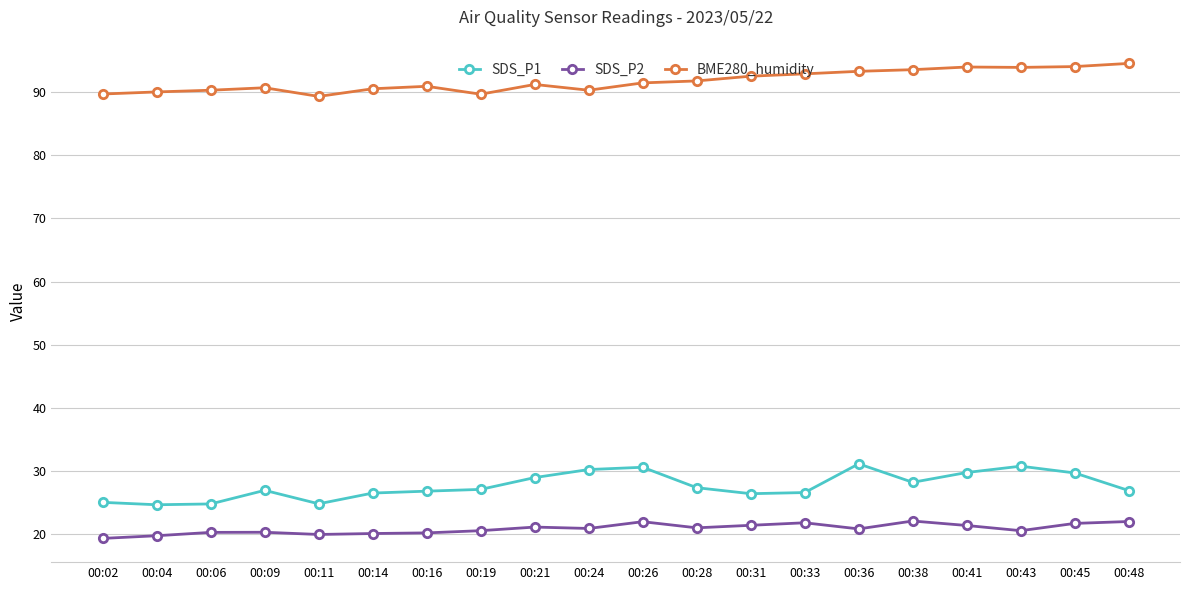

What is the spread (max minus min) of values at 00:19?

69.0